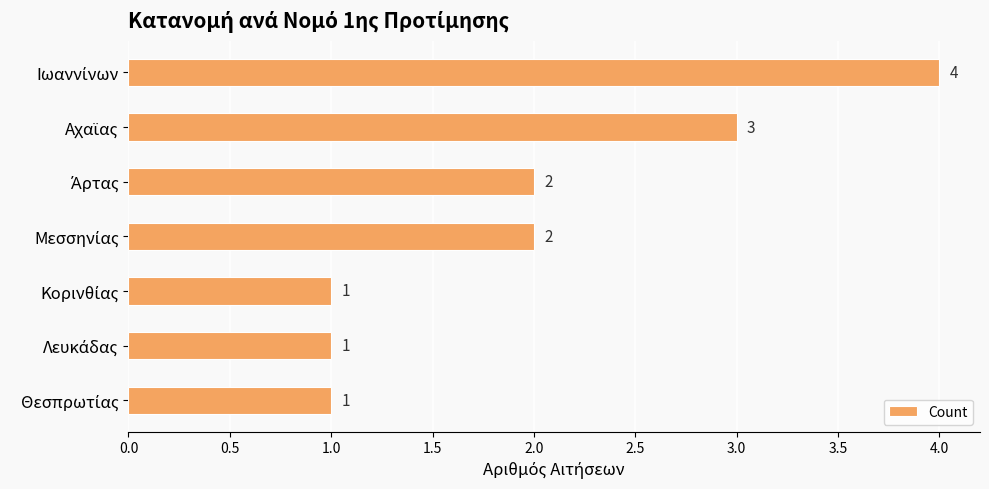

Reading bottom to top, list all the values displayed in this chart.

1	1	1	2	2	3	4